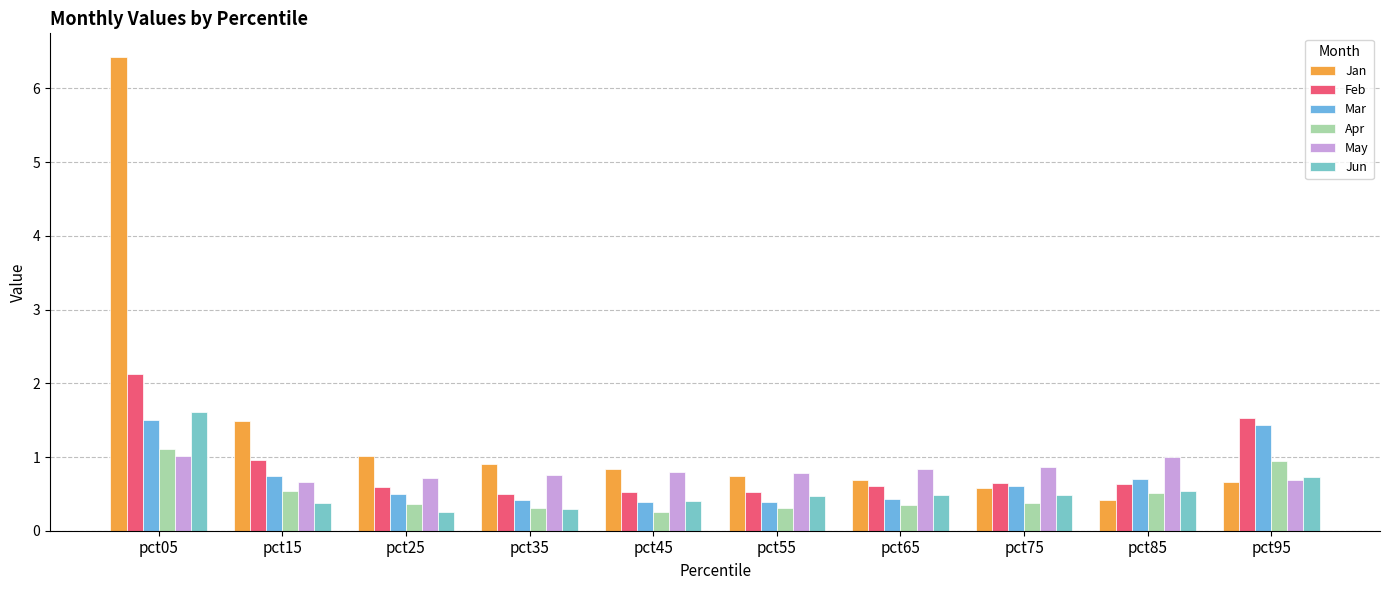

What is the value of the May bar at the 10th from the left?

0.7